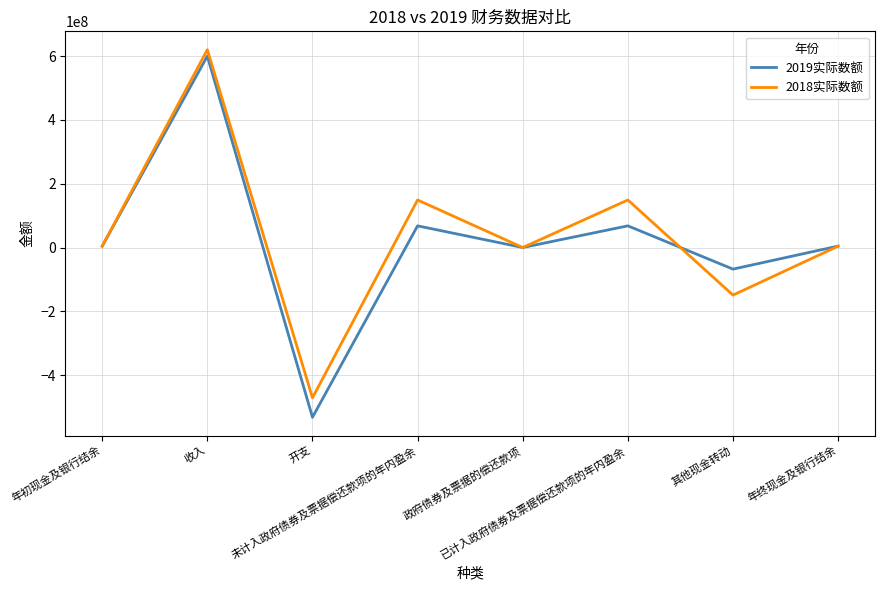

What is the approximate value of 2019实际数额 at 年终现金及银行结余?

4524402